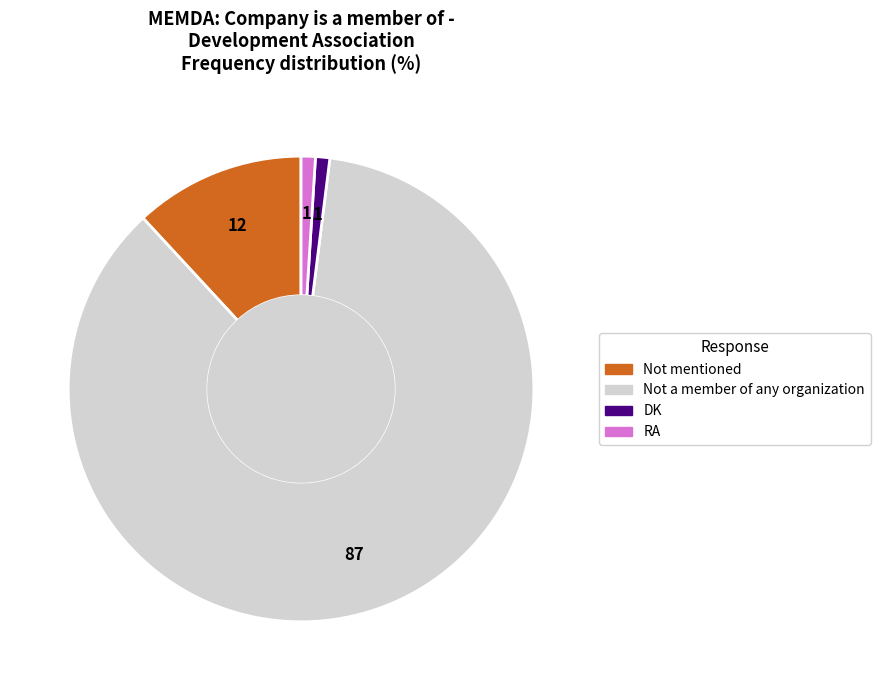

Does any single category account for the majority?

Yes